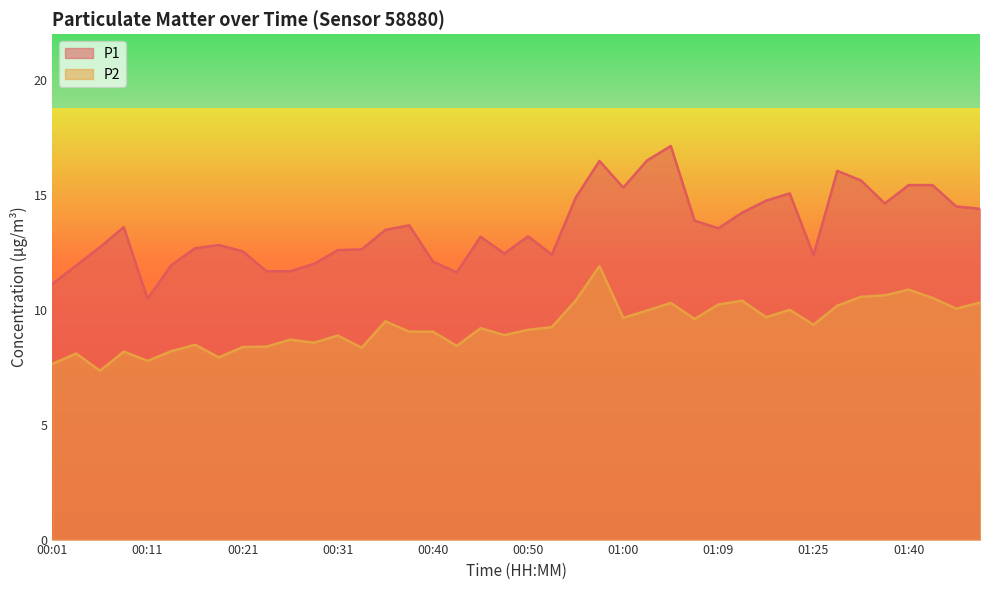

What position from the left is 00:45?

19